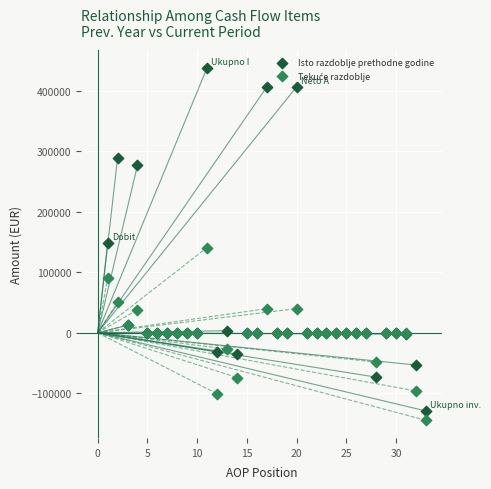

What is the X range (max minus min) for the scatter plot?

32